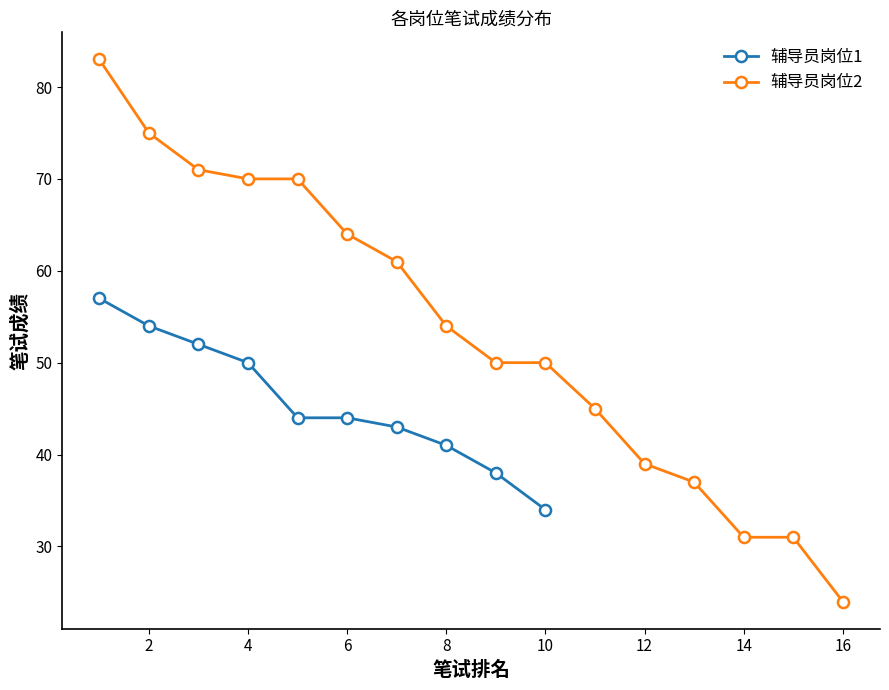

Does the chart have visible grid lines?

No